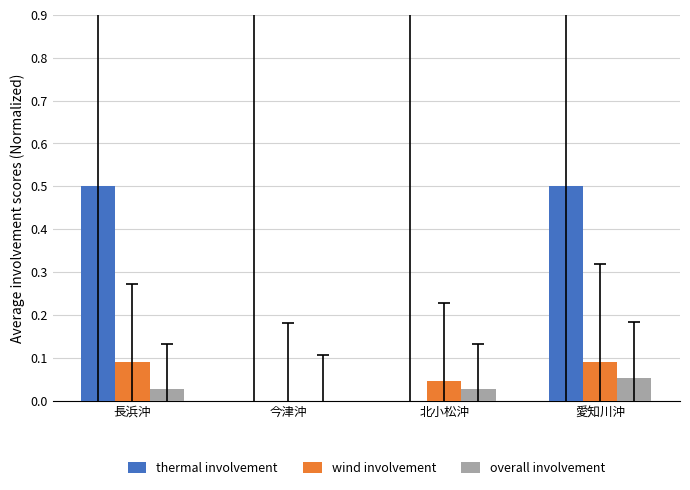

Between 長浜沖 and 北小松沖, which series saw the biggest shift?

thermal involvement